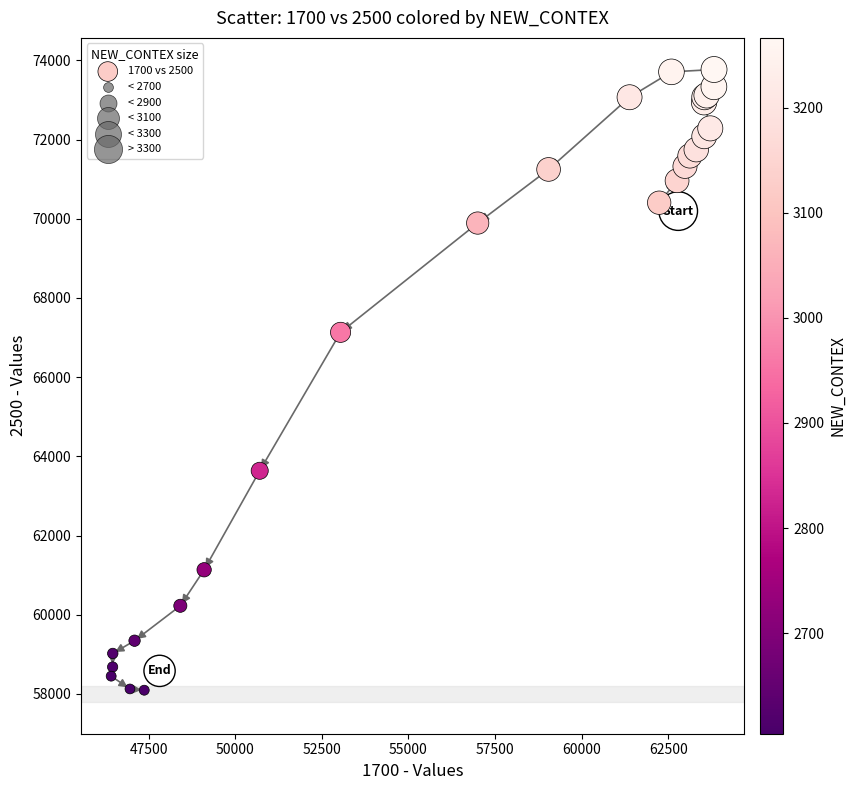

What Y value in the scatter plot is closest to 65931?

67132